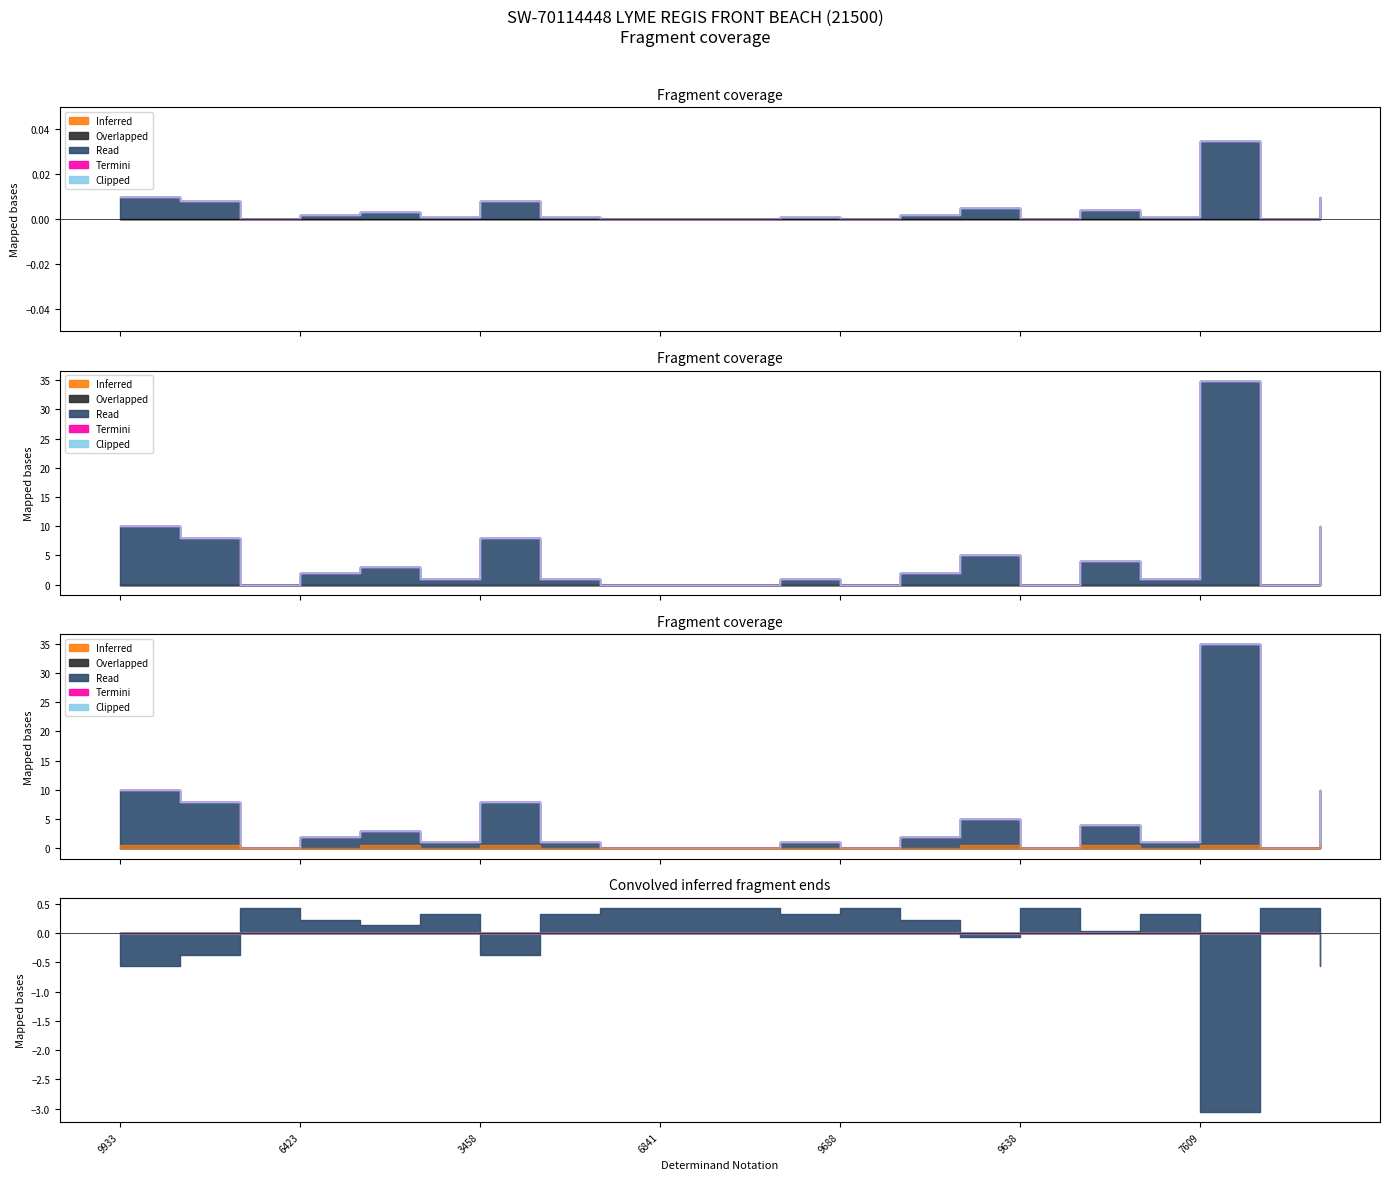

Rank the series at 3461 from lowest to highest value.

Inferred, Overlapped, Termini, Clipped, Read